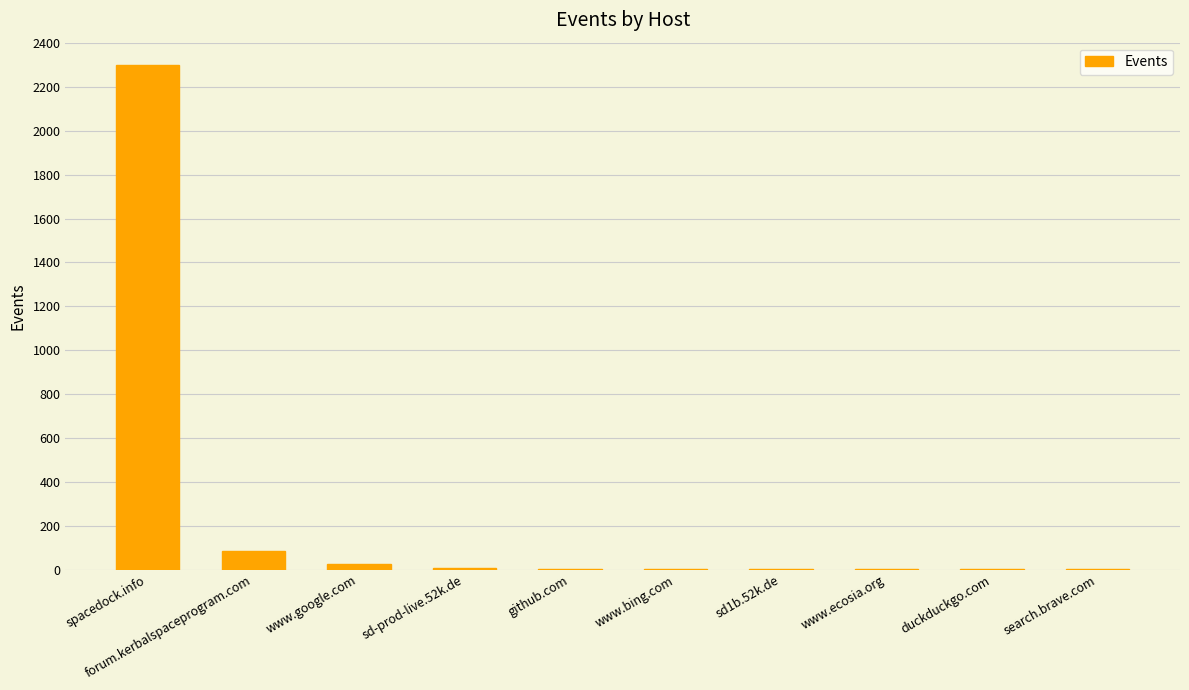

What is the sum of all values?

2430